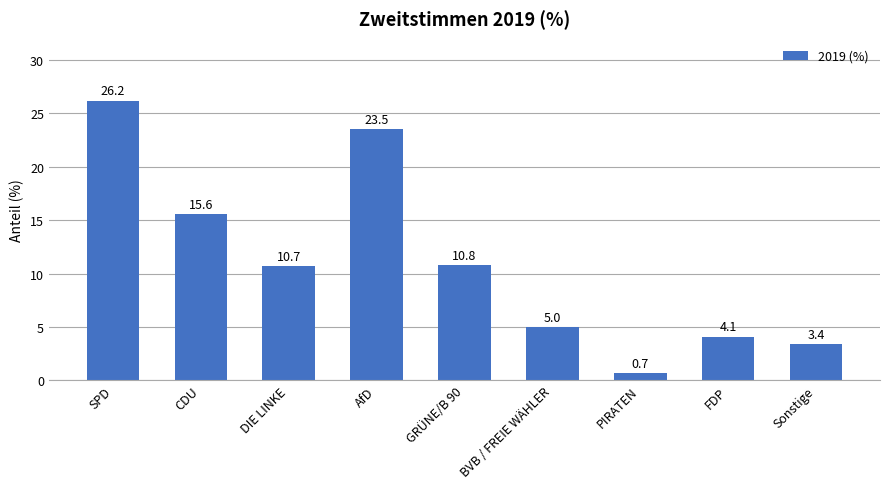

What is the change in value from AfD to BVB / FREIE WÄHLER?

-18.5